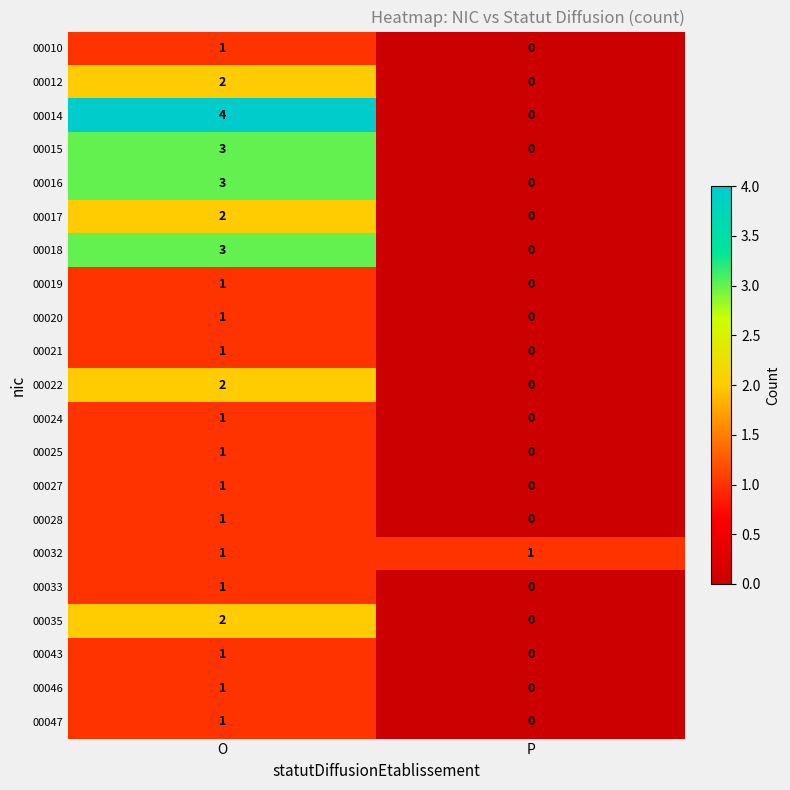

List the labels in order of 00025 value, smallest first.

P, O